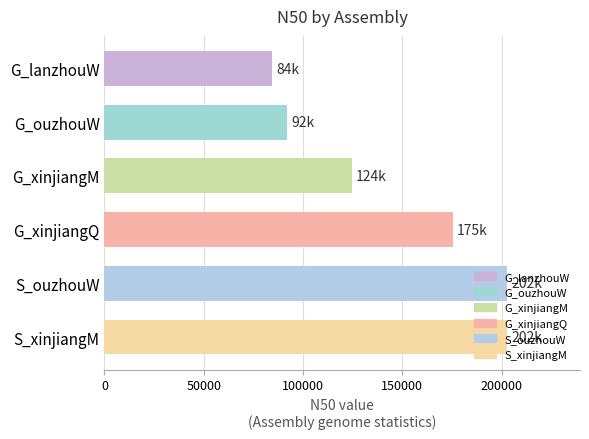

What is the change in value from G_ouzhouW to S_xinjiangM?

+110797